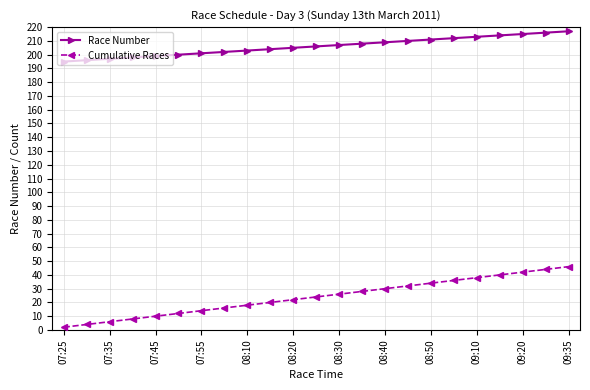

At how many categories does at least one series exceed 175?

23